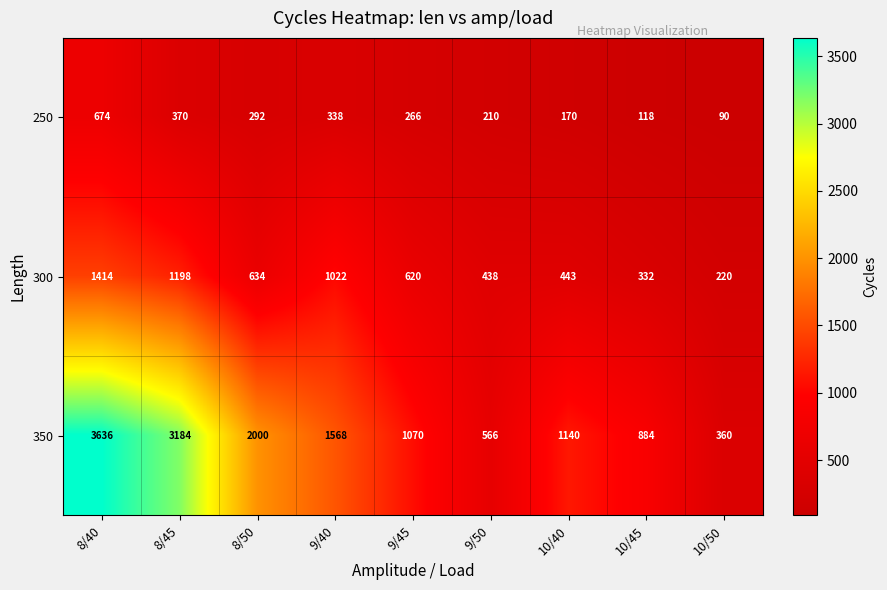

List the series in order of their overall mean, lowest first.

250, 300, 350